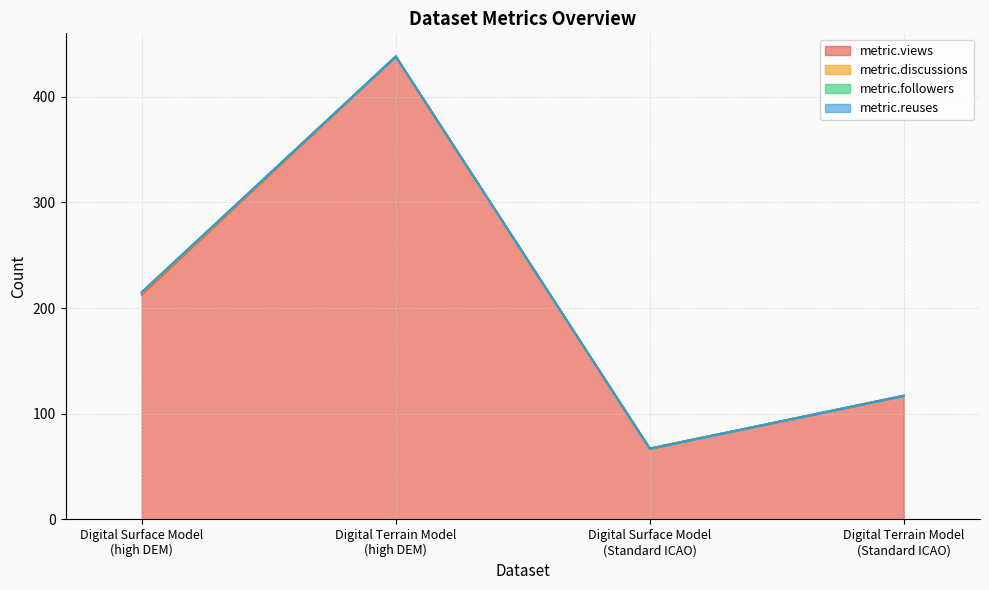

What are all the series names shown in the legend?

metric.views, metric.discussions, metric.followers, metric.reuses